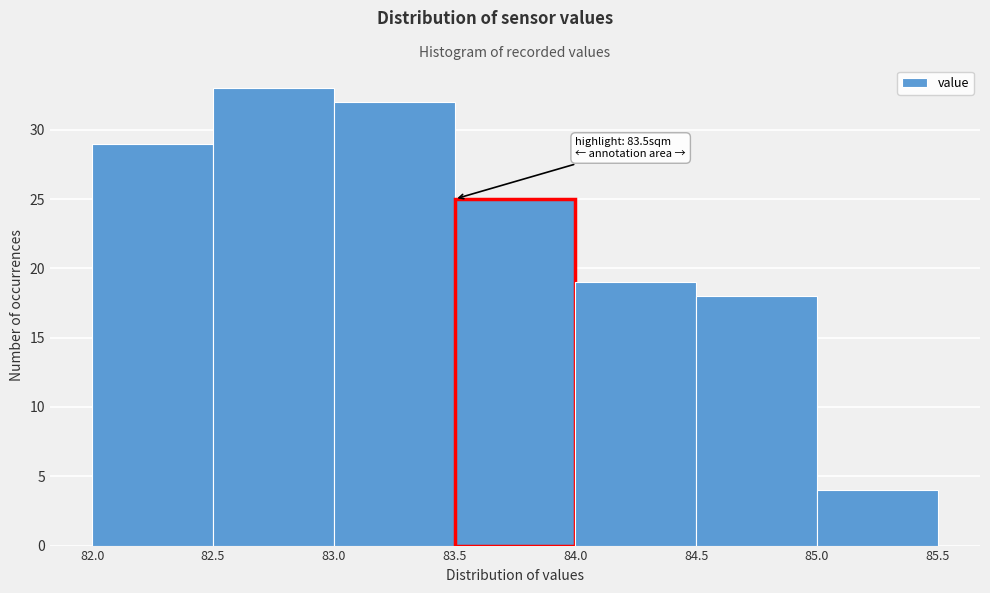

Over which range of the x-axis is the bar tallest?

82.5 to 83.0